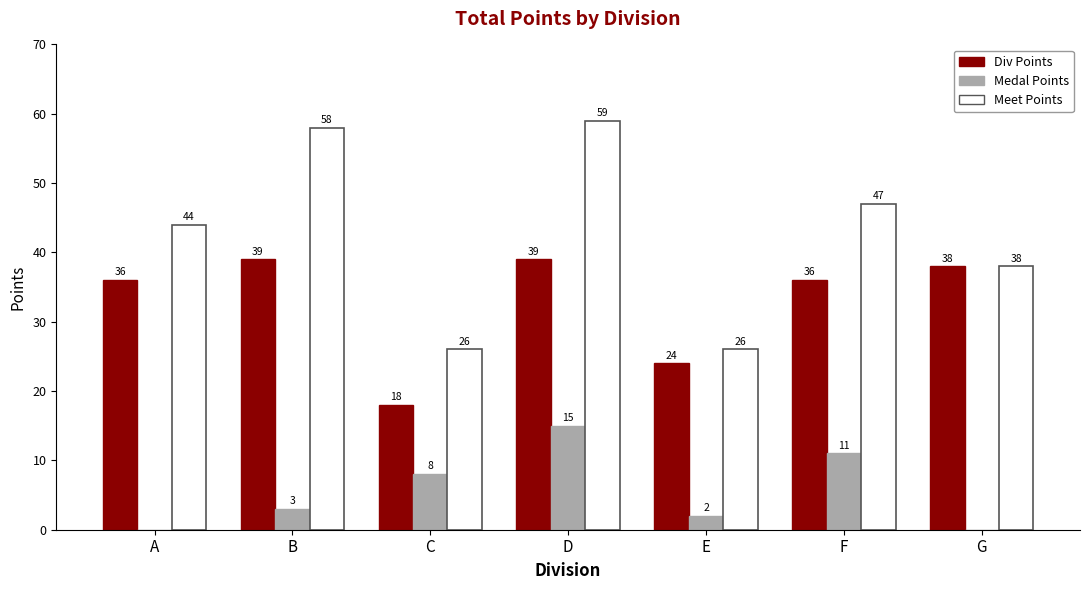

At which label does Meet Points reach its peak?

D